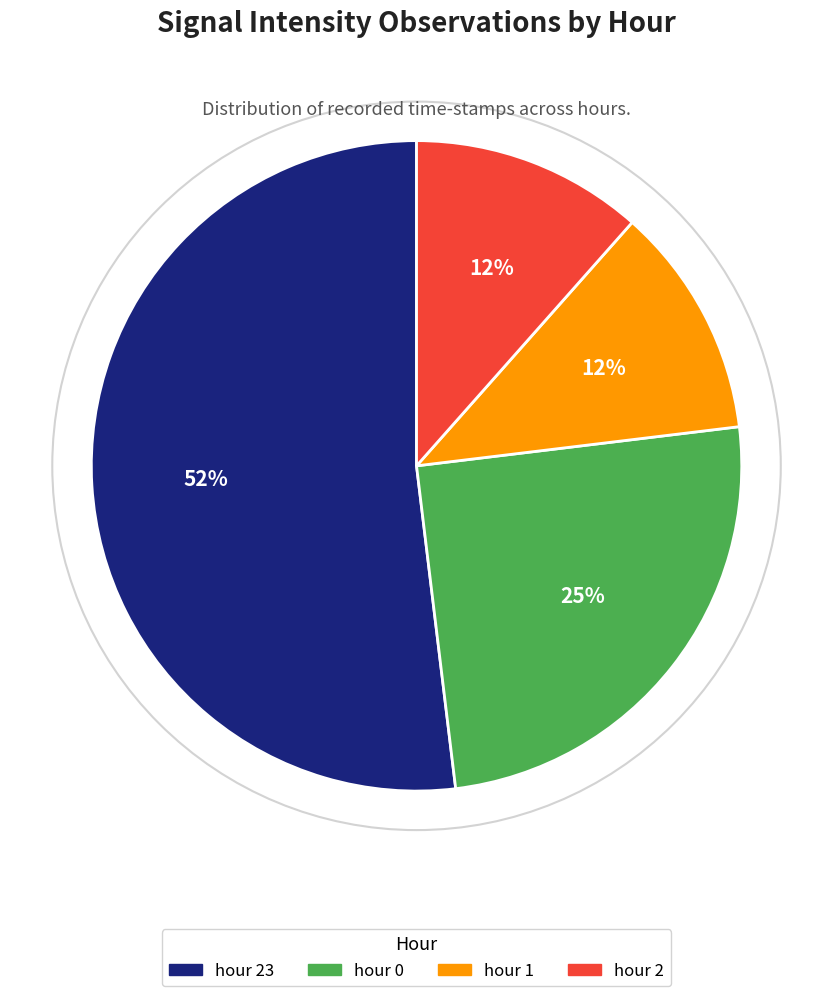

How many segments does this pie chart have?

4